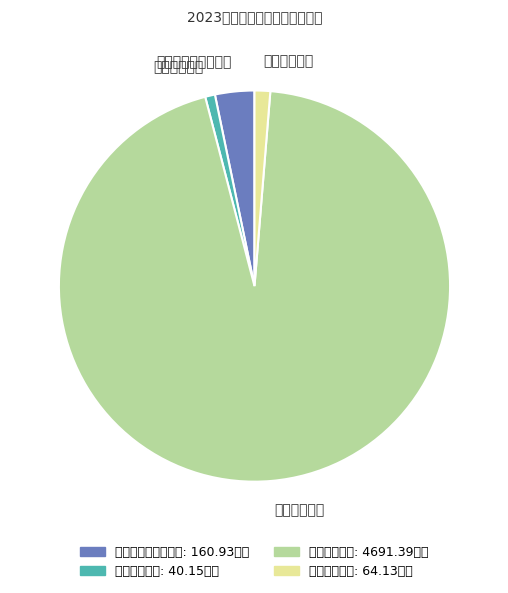

True or false: 城乡社区支出 accounts for 84% of the total.

False